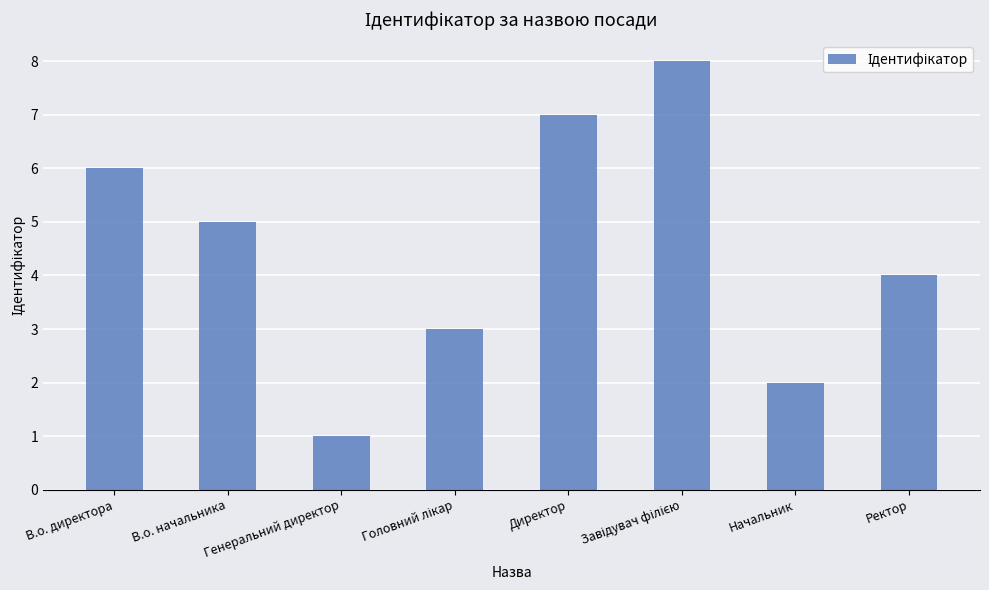

What is the greatest value displayed?

8